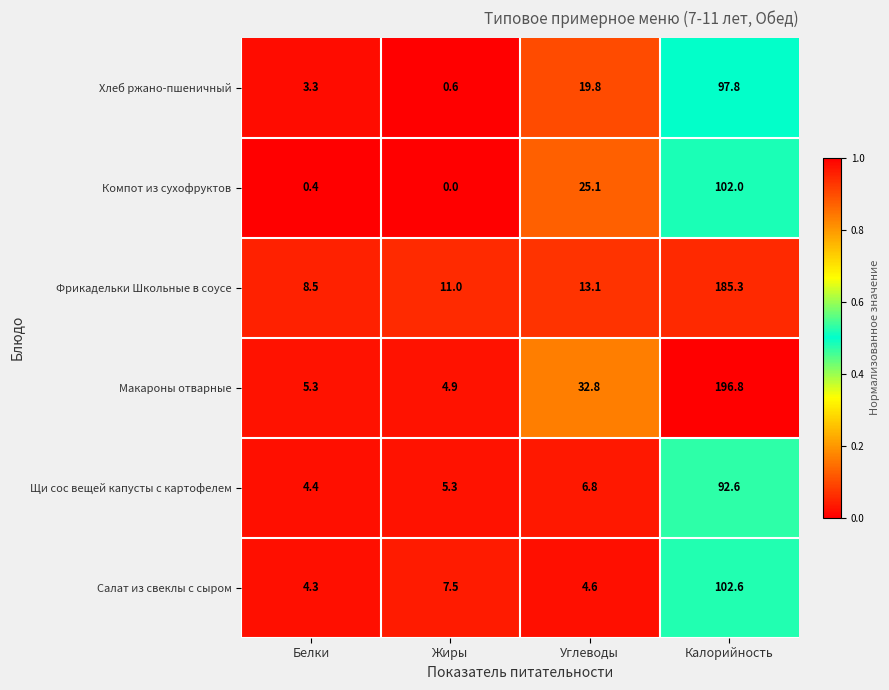

The value of Компот из сухофруктов at Углеводы is 38.9. True or false?

False